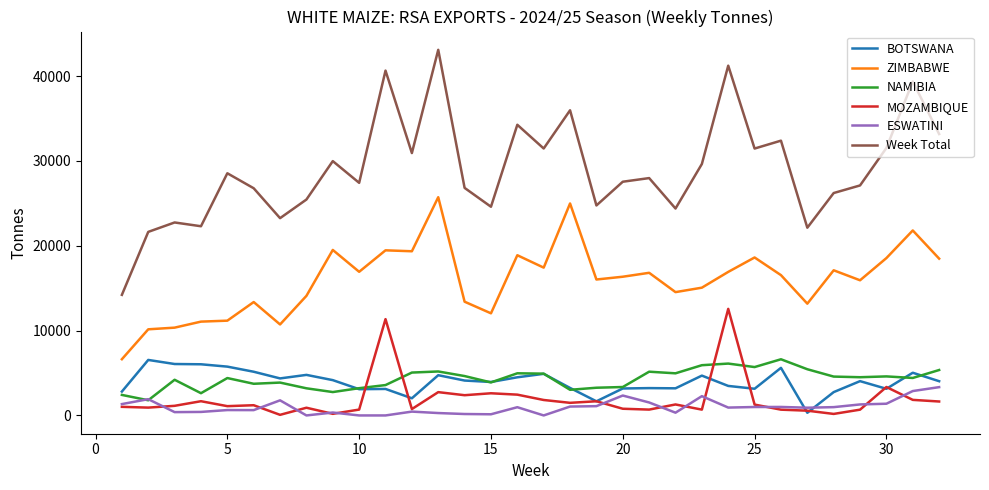

Which series has the widest spread of values?

Week Total